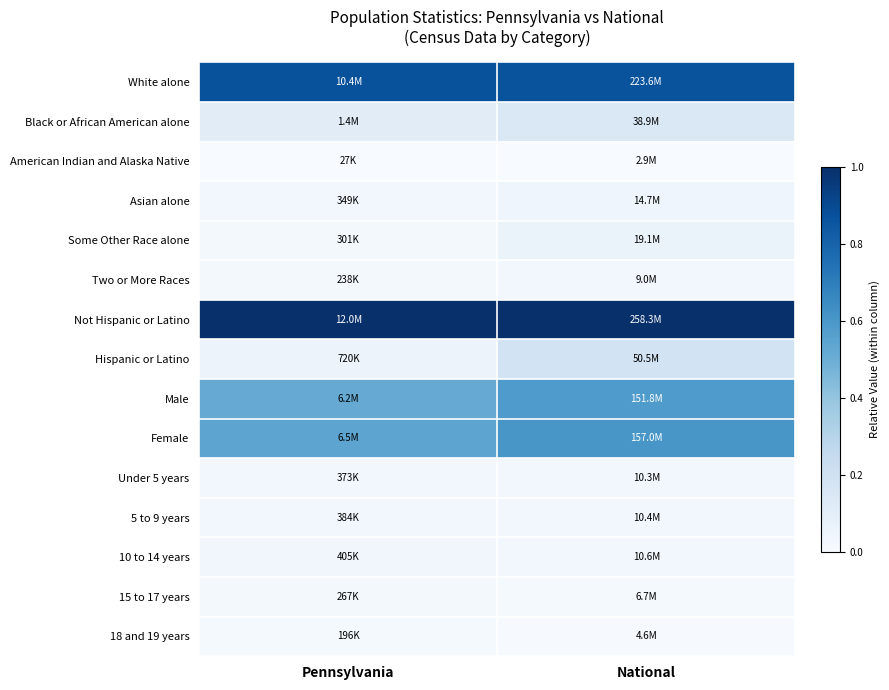

Which series has the largest total across all categories?

Not Hispanic or Latino